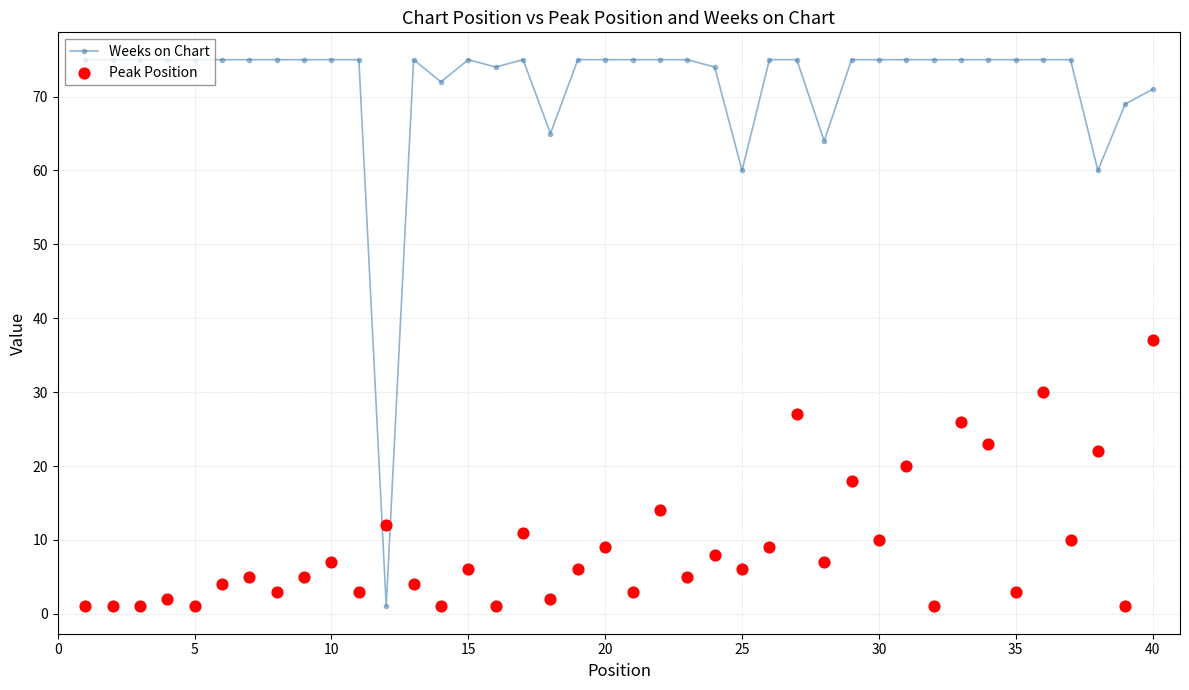

Which series has the largest Y range (max minus min)?

Weeks on Chart